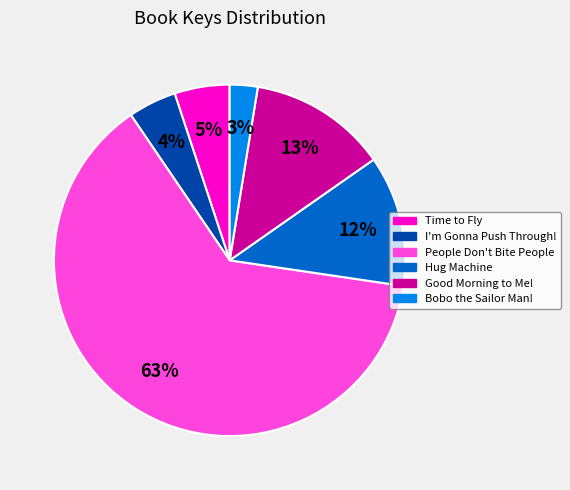

How many slices are in this pie chart?

6